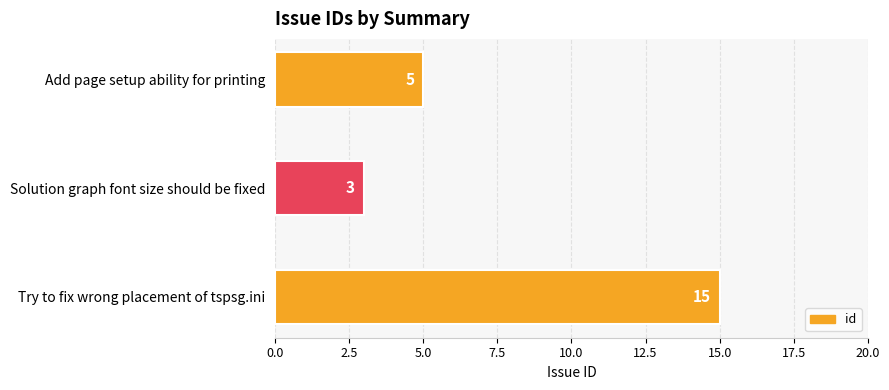

Does the chart contain stacked bars?

No